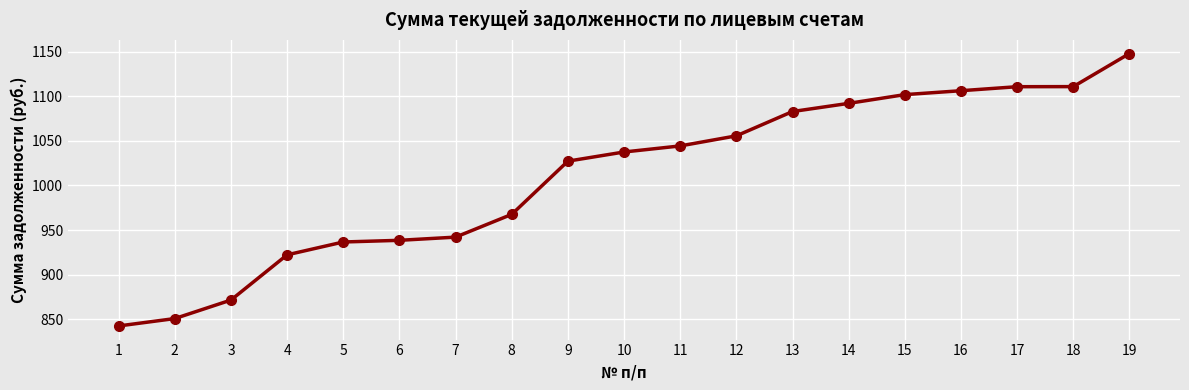

True or false: there are more than 2 points higher than both neighbors.

False